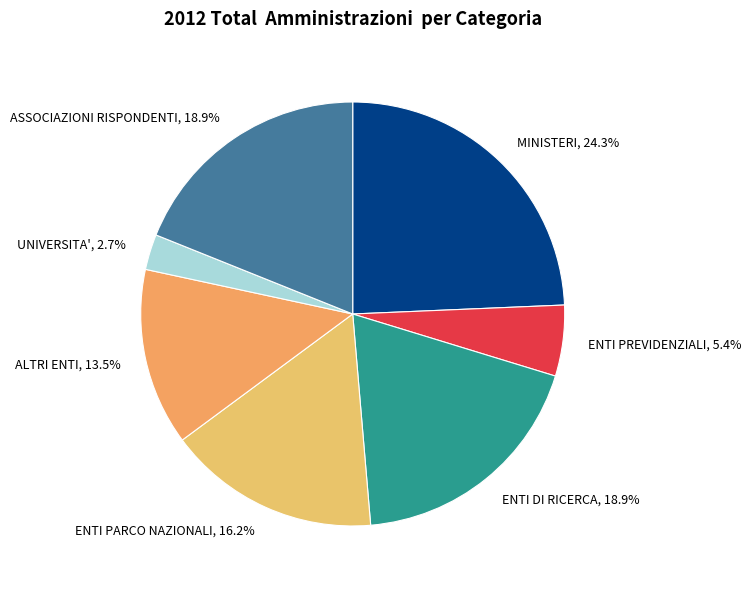

True or false: ALTRI ENTI accounts for 21% of the total.

False